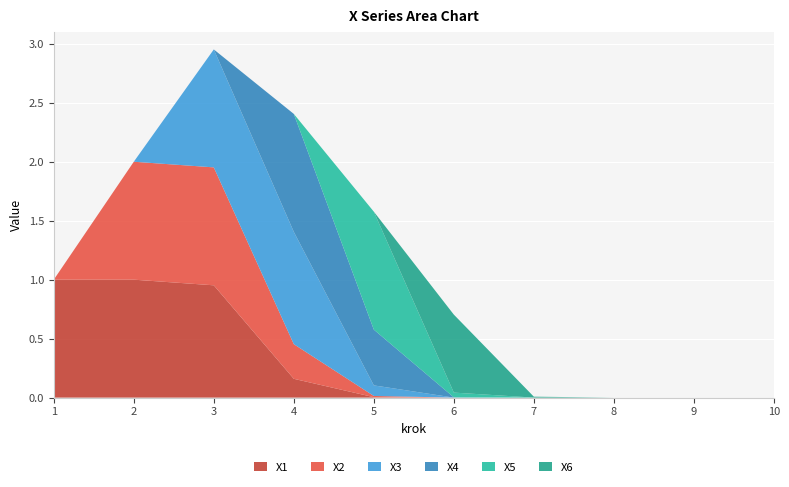

Reading left to right, extract all data points from this chart.

X1: 1.0	1.0	1.0	0.2	0.0	0.0	0.0	0.0	0.0	0.0
X2: 0.0	1.0	1.0	0.3	0.0	0.0	0.0	0.0	0.0	0.0
X3: 0.0	0.0	1.0	1.0	0.1	0.0	0.0	0.0	0.0	0.0
X4: 0.0	0.0	0.0	1.0	0.5	0.0	0.0	0.0	0.0	0.0
X5: 0.0	0.0	0.0	0.0	1.0	0.0	0.0	0.0	0.0	0.0
X6: 0.0	0.0	0.0	0.0	0.0	0.7	0.0	0.0	0.0	0.0